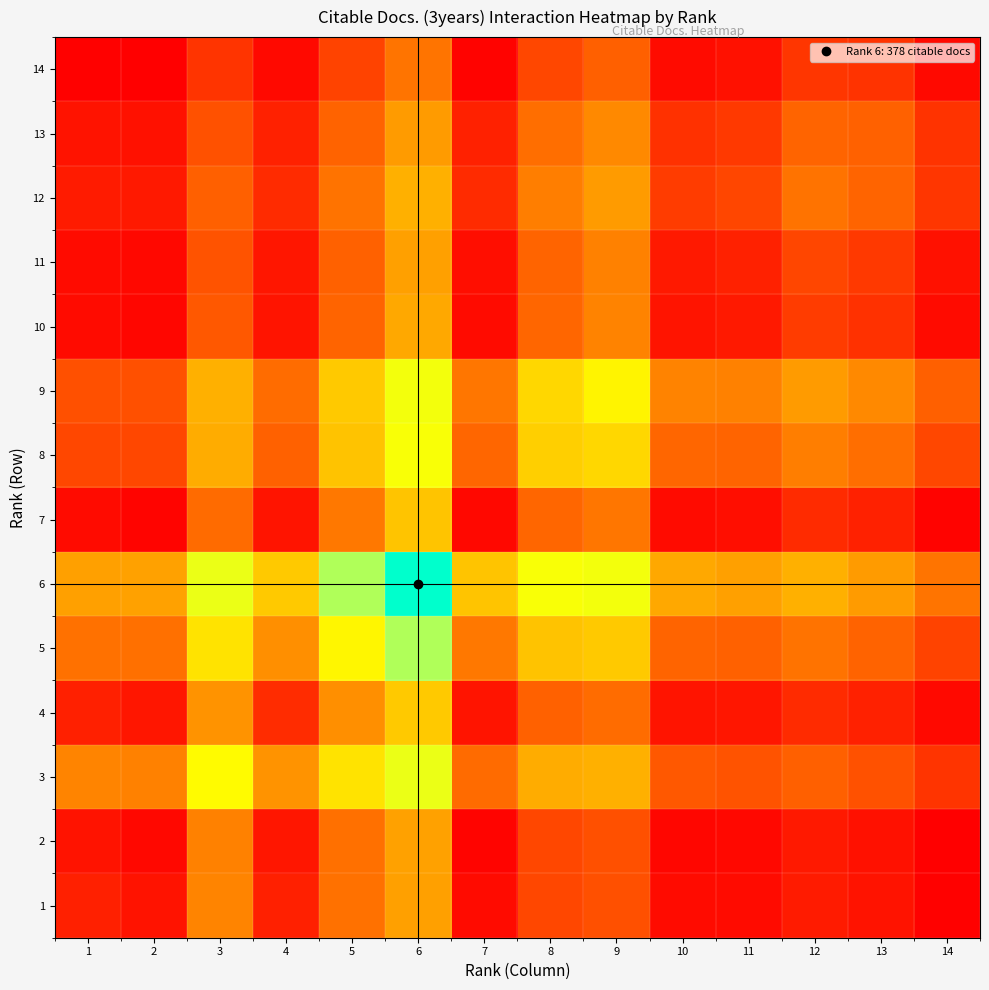

Reading left to right, what are all the values shown in this chart?

1: 1=0.1	2=0.1	3=0.3	4=0.1	5=0.3	6=0.4	7=0.0	8=0.2	9=0.2	10=0.0	11=0.0	12=0.1	13=0.1	14=0.0
2: 1=0.1	2=0.0	3=0.3	4=0.1	5=0.3	6=0.4	7=0.0	8=0.2	9=0.2	10=0.0	11=0.0	12=0.1	13=0.1	14=0.0
3: 1=0.3	2=0.3	3=0.7	4=0.4	5=0.6	6=0.7	7=0.3	8=0.4	9=0.4	10=0.2	11=0.2	12=0.2	13=0.2	14=0.1
4: 1=0.1	2=0.1	3=0.4	4=0.1	5=0.4	6=0.5	7=0.1	8=0.3	9=0.3	10=0.1	11=0.1	12=0.1	13=0.1	14=0.0
5: 1=0.3	2=0.3	3=0.6	4=0.4	5=0.6	6=0.8	7=0.3	8=0.5	9=0.5	10=0.3	11=0.2	12=0.3	13=0.3	14=0.2
6: 1=0.4	2=0.4	3=0.7	4=0.5	5=0.8	6=1.0	7=0.5	8=0.7	9=0.7	10=0.4	11=0.4	12=0.4	13=0.4	14=0.3
7: 1=0.0	2=0.0	3=0.3	4=0.1	5=0.3	6=0.5	7=0.0	8=0.3	9=0.3	10=0.0	11=0.1	12=0.1	13=0.1	14=0.0
8: 1=0.2	2=0.2	3=0.4	4=0.3	5=0.5	6=0.7	7=0.3	8=0.5	9=0.5	10=0.3	11=0.3	12=0.3	13=0.3	14=0.2
9: 1=0.2	2=0.2	3=0.4	4=0.3	5=0.5	6=0.7	7=0.3	8=0.5	9=0.6	10=0.3	11=0.3	12=0.4	13=0.3	14=0.2
10: 1=0.0	2=0.0	3=0.2	4=0.1	5=0.3	6=0.4	7=0.0	8=0.3	9=0.3	10=0.1	11=0.1	12=0.2	13=0.1	14=0.0
11: 1=0.0	2=0.0	3=0.2	4=0.1	5=0.2	6=0.4	7=0.1	8=0.3	9=0.3	10=0.1	11=0.1	12=0.2	13=0.2	14=0.1
12: 1=0.1	2=0.1	3=0.2	4=0.1	5=0.3	6=0.4	7=0.1	8=0.3	9=0.4	10=0.2	11=0.2	12=0.3	13=0.3	14=0.1
13: 1=0.1	2=0.1	3=0.2	4=0.1	5=0.3	6=0.4	7=0.1	8=0.3	9=0.3	10=0.1	11=0.2	12=0.3	13=0.3	14=0.1
14: 1=0.0	2=0.0	3=0.1	4=0.0	5=0.2	6=0.3	7=0.0	8=0.2	9=0.2	10=0.0	11=0.1	12=0.1	13=0.1	14=0.0